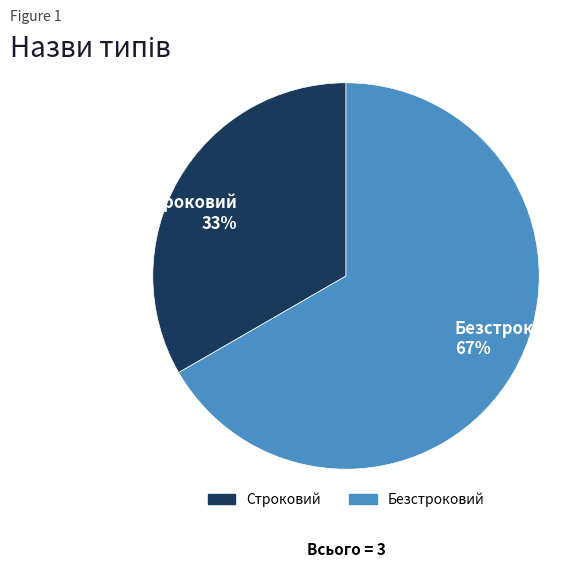

How many slices are in this pie chart?

2